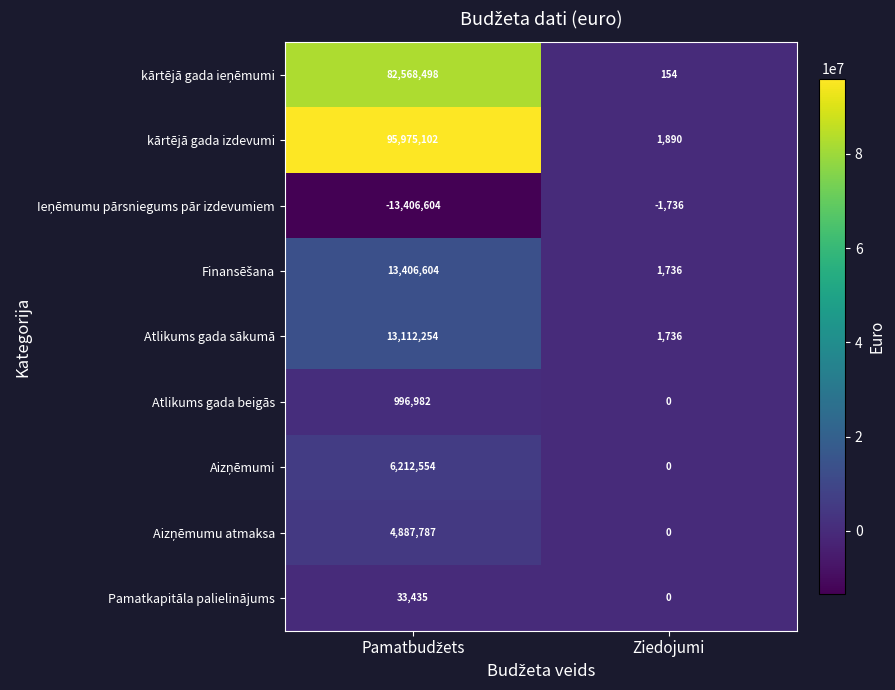

Which series has the largest range (max minus min)?

kārtējā gada izdevumi